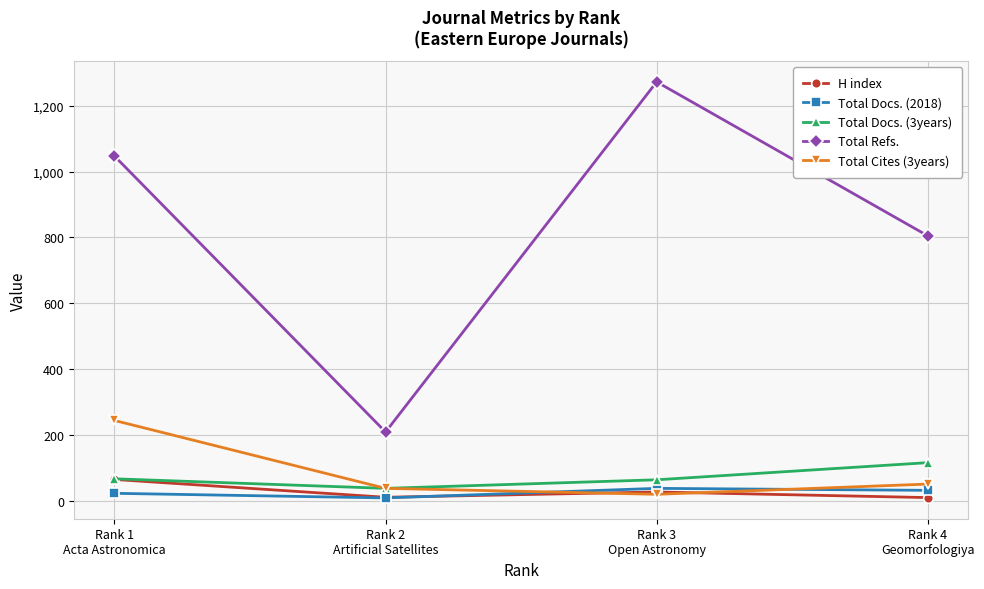

How many interior local peaks does the Total Refs. series have?

1